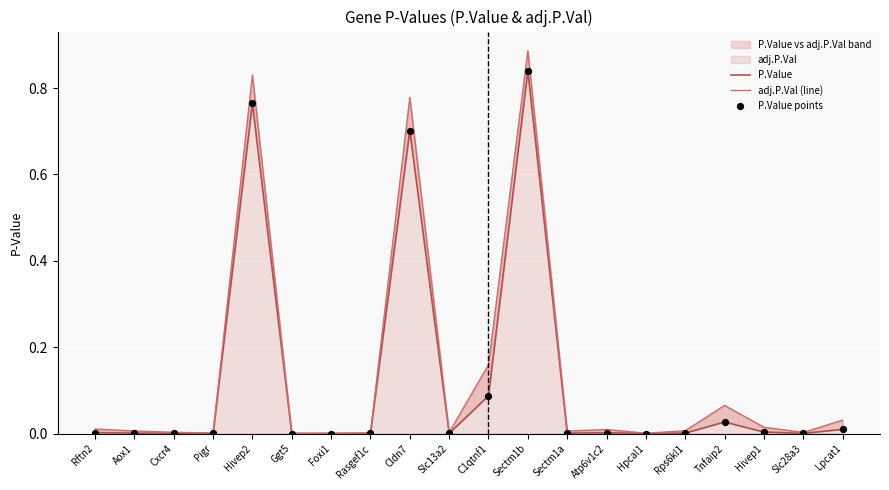

Which series has the largest Y range (max minus min)?

adj.P.Val (line)